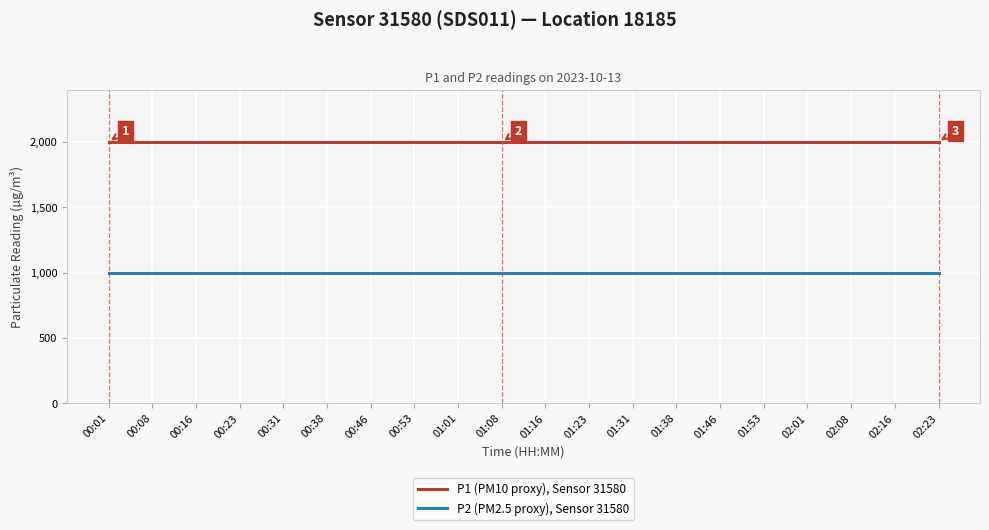

What is the greatest value displayed?

1999.9